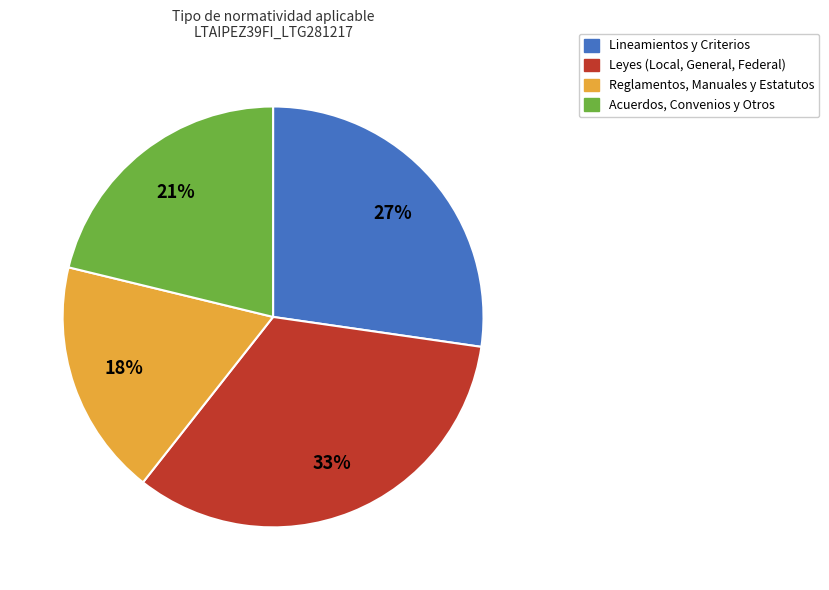

To the nearest percent, what is the average slice percentage?

25%